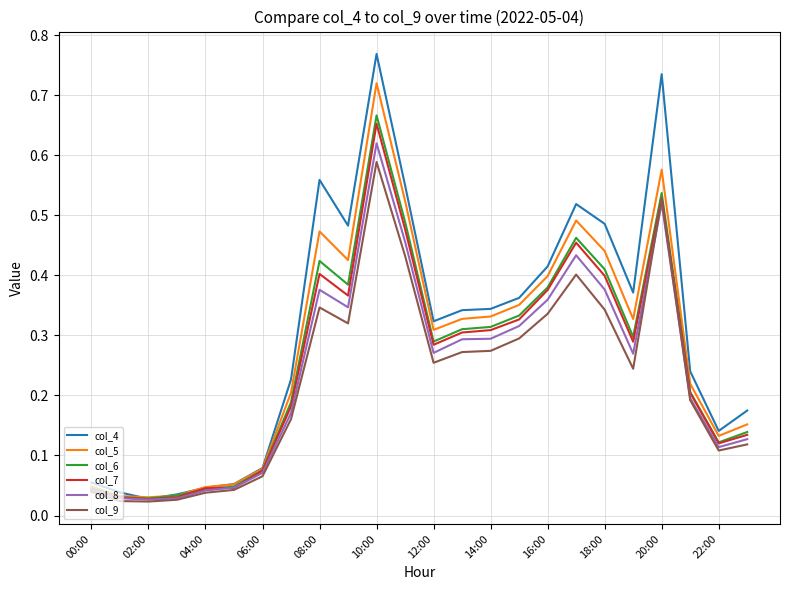

True or false: col_6 has more than 2 interior local peaks.

True